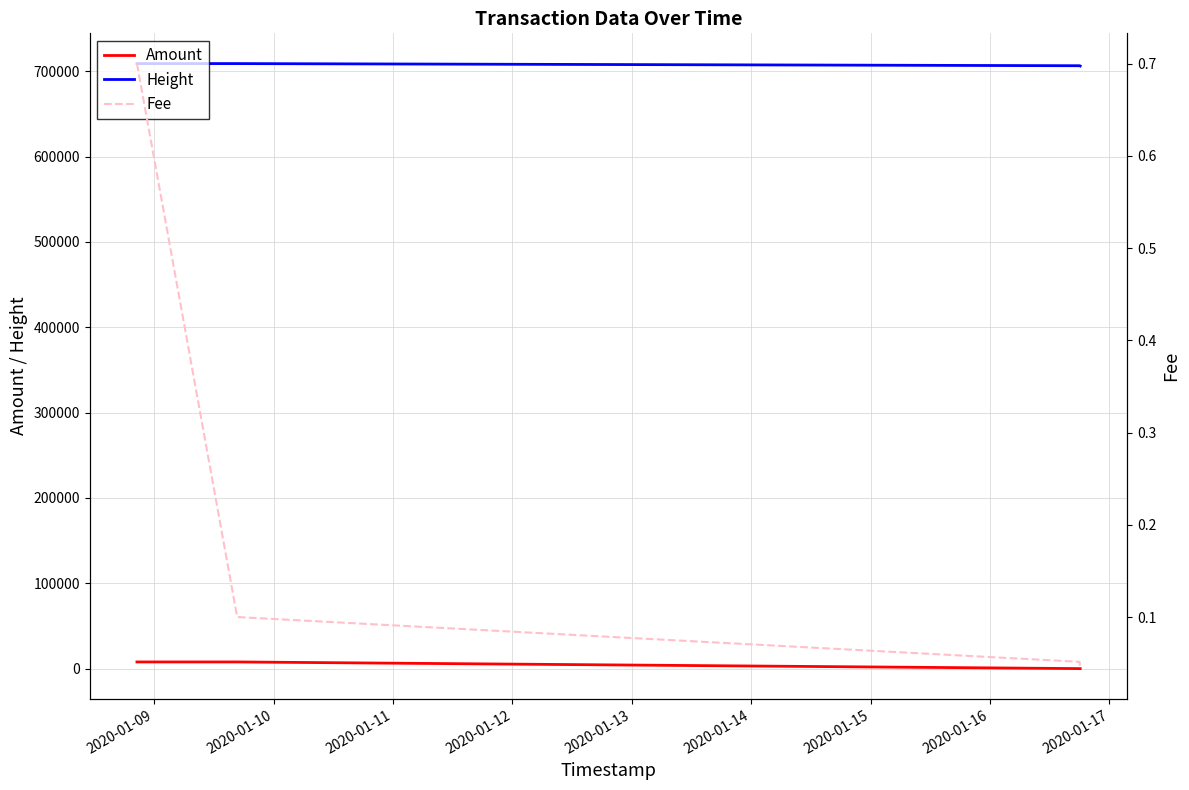

Is it true that Height equals 957794.5 at 2020-01-09?

False